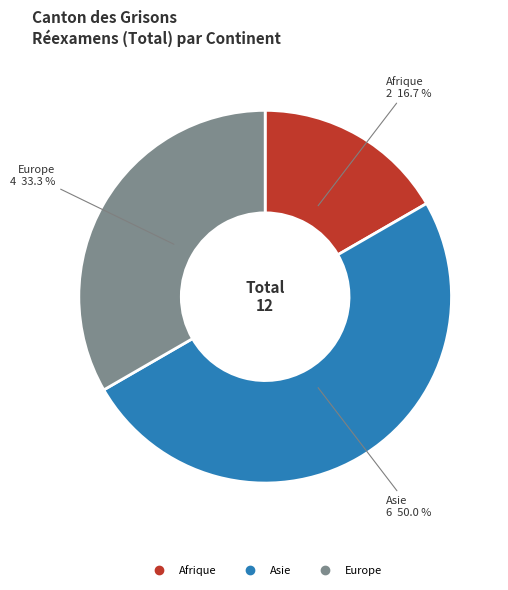

How many segments does this pie chart have?

3